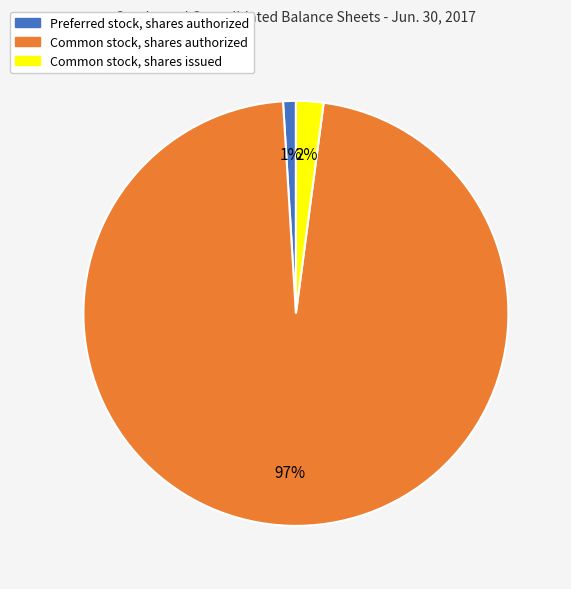

Which category has the biggest portion of the pie?

Common stock, shares authorized